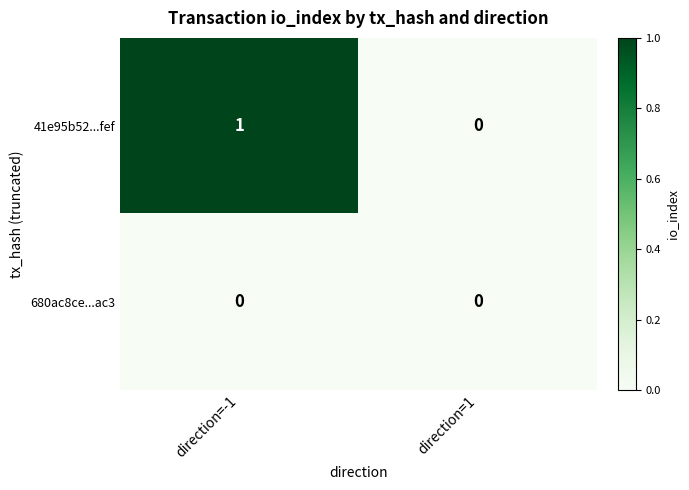

Which category has the highest value across all series?

direction=-1